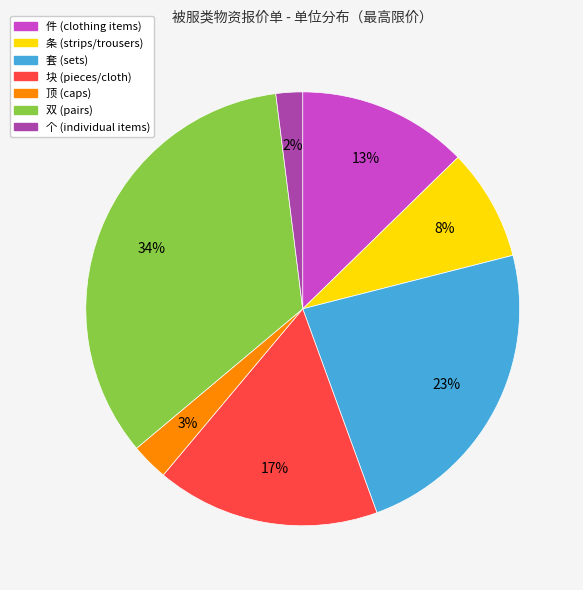

Is there any slice that represents more than half of the pie?

No